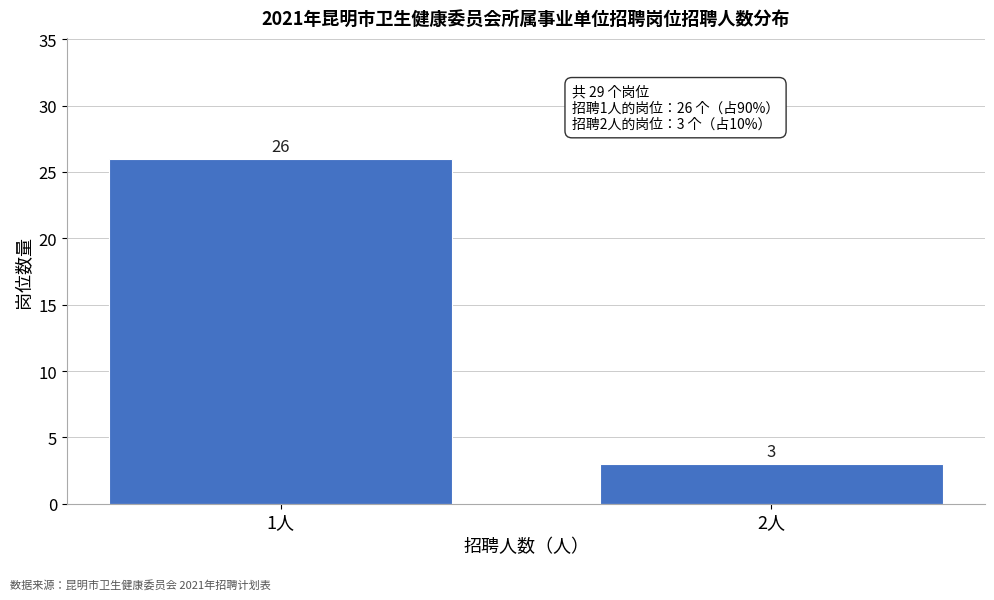

Reading left to right, what are all the values shown in this chart?

26	3